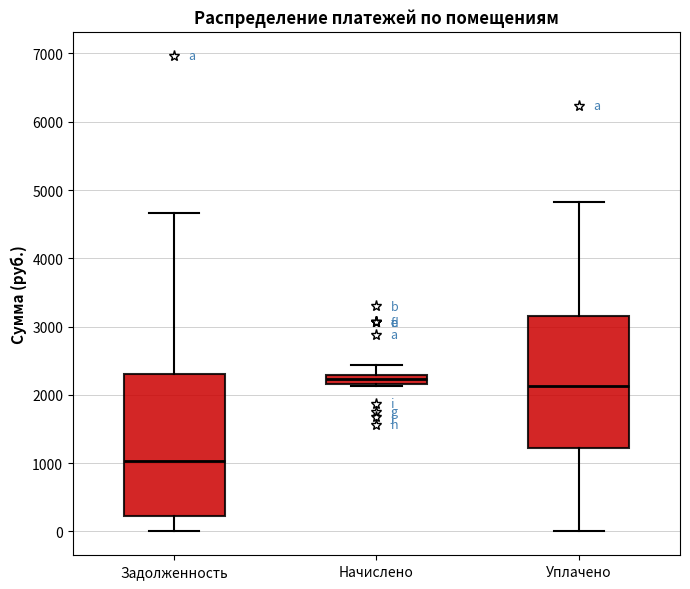

Which box has the lowest median line?

Задолженность